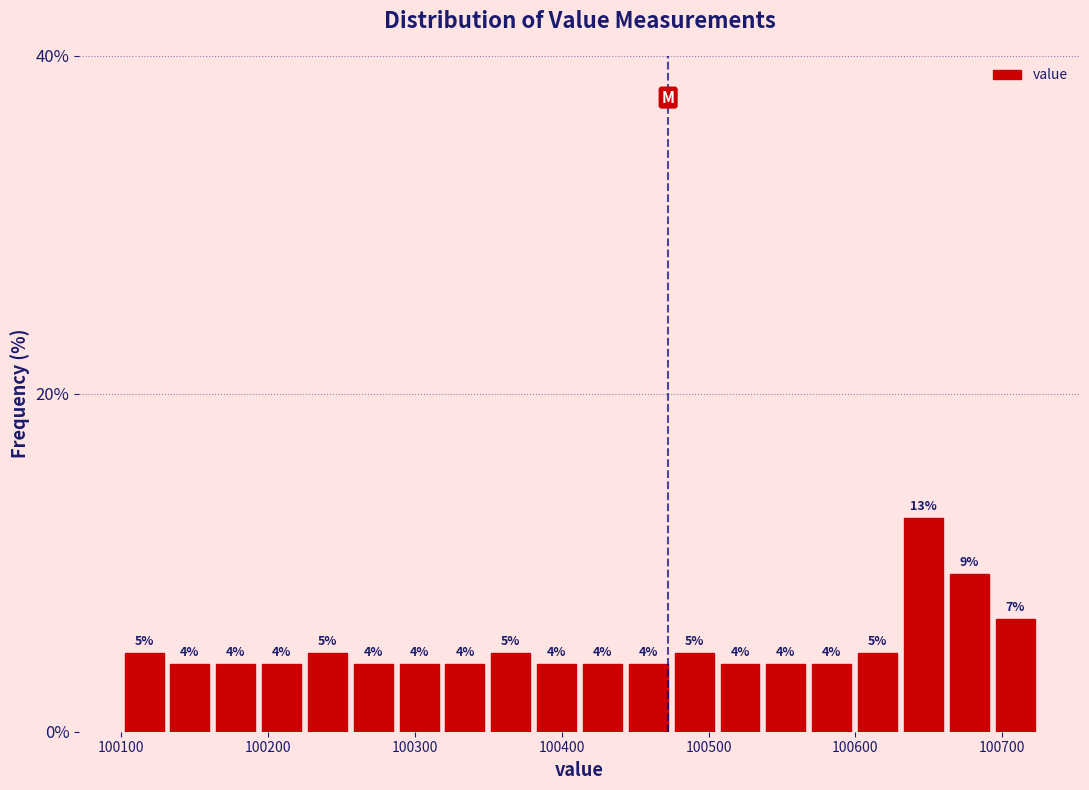

Read against the x-axis, roughly where is the centre of the tallest bar?

100650